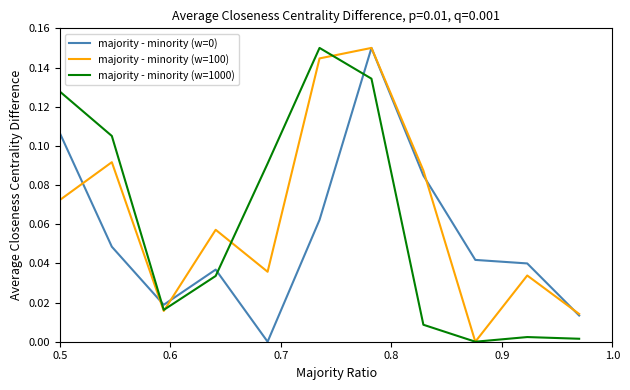

How many lines are shown in the chart?

3